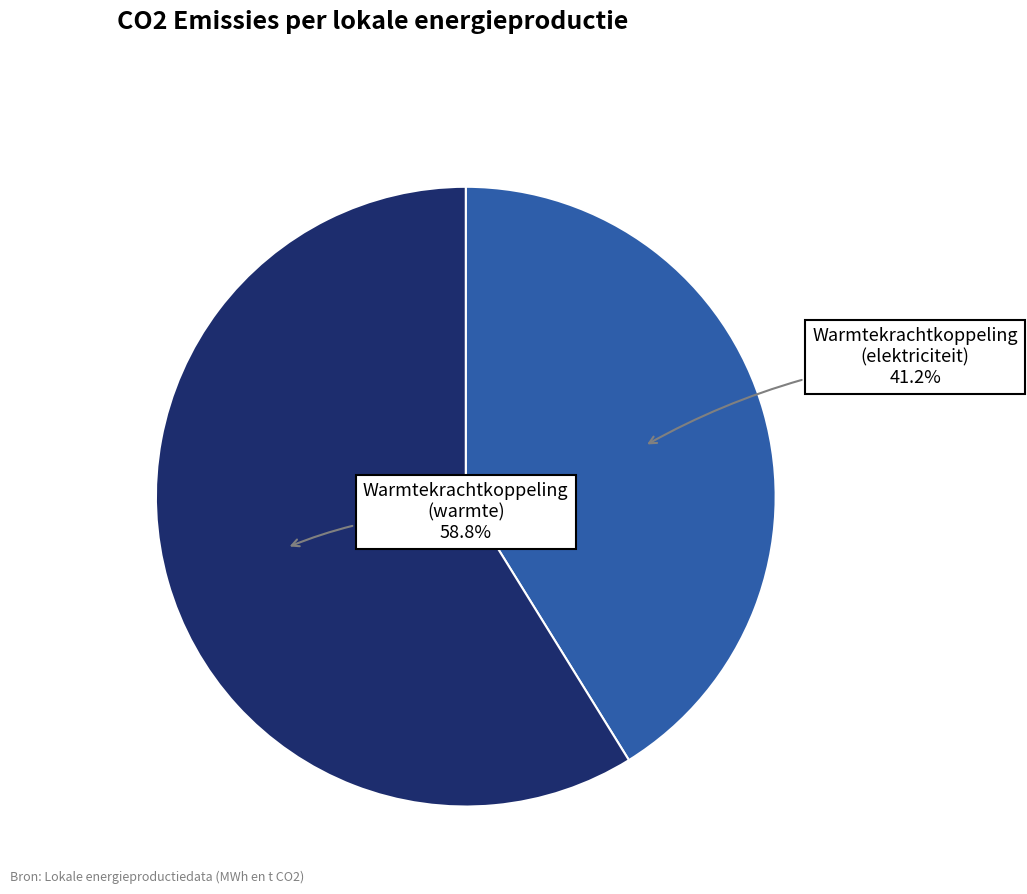

Is there any slice that represents more than half of the pie?

Yes